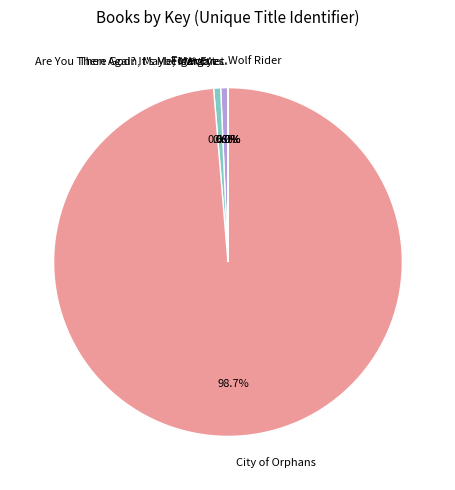

To the nearest percent, what percentage of the pie is Then Again, Maybe I Won't?

1%